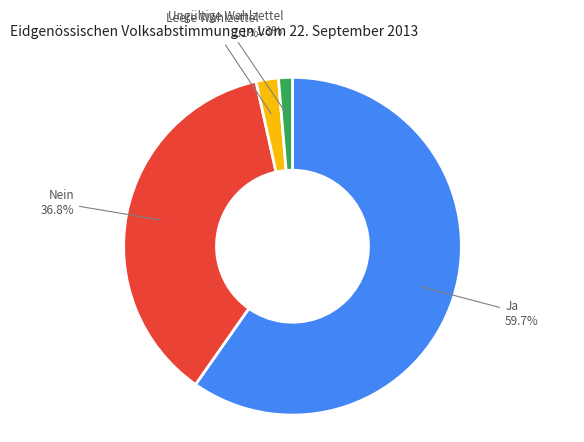

Is there any slice that represents more than half of the pie?

Yes